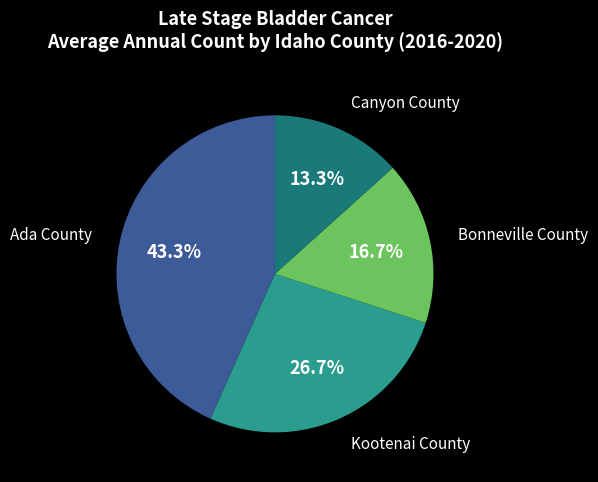

Does Canyon County represent more than half of the total?

No